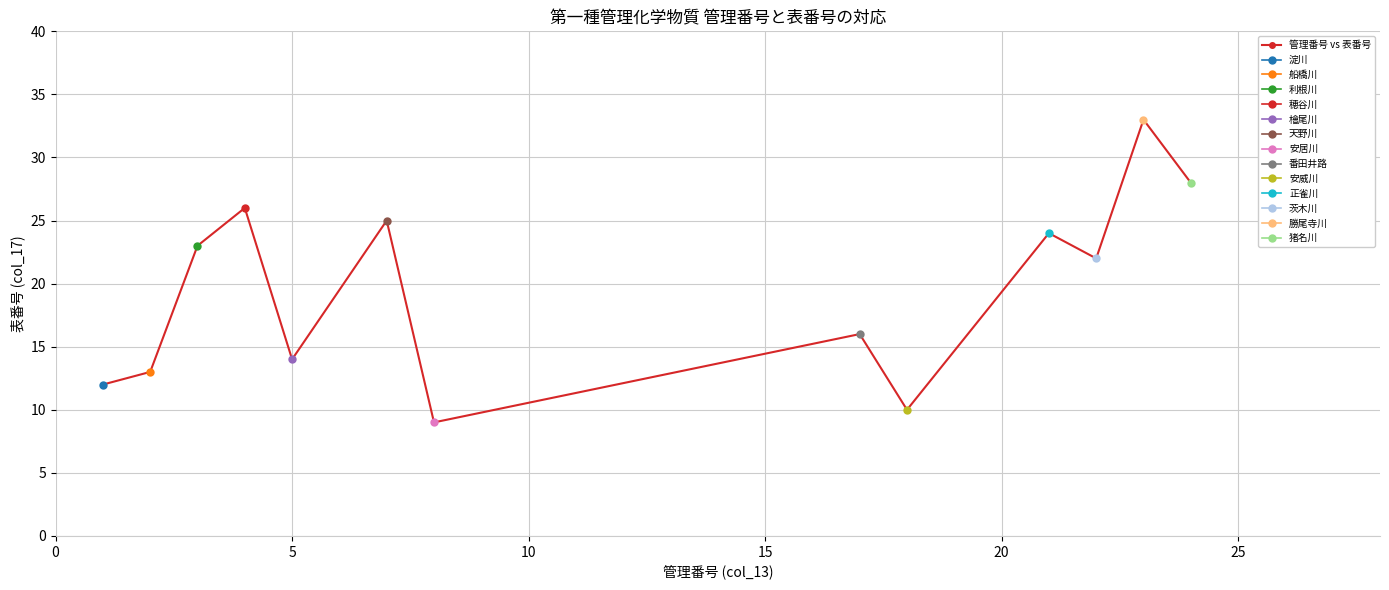

Reading left to right, what are all the values shown in this chart?

12	13	23	26	14	25	9	16	10	24	22	33	28